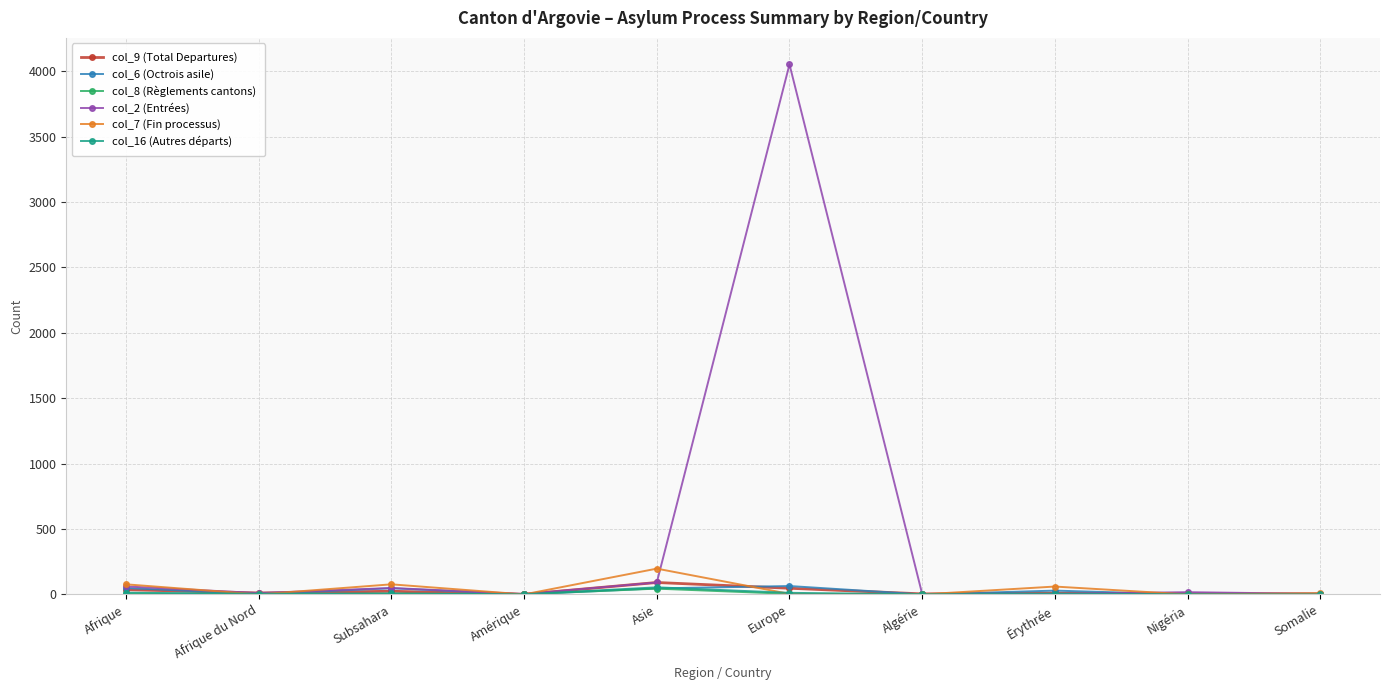

At which category is the sum across all series the highest?

Europe